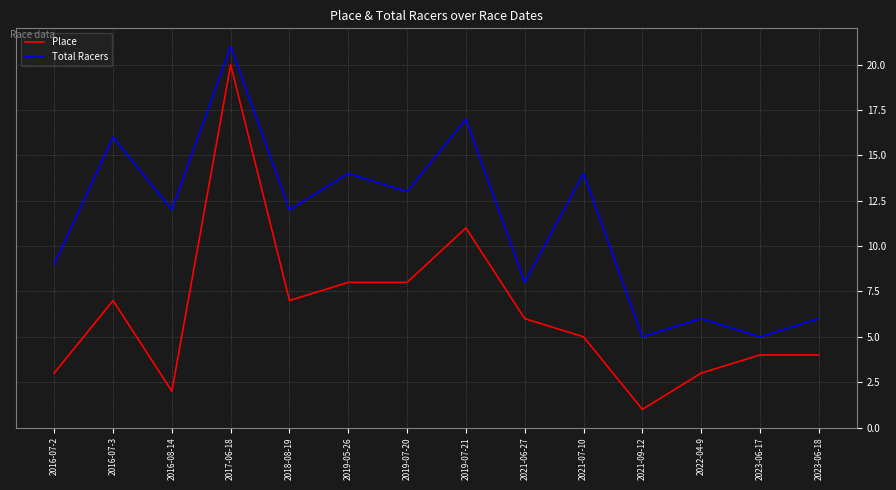

Read the Place value at 2023-06-17.

4